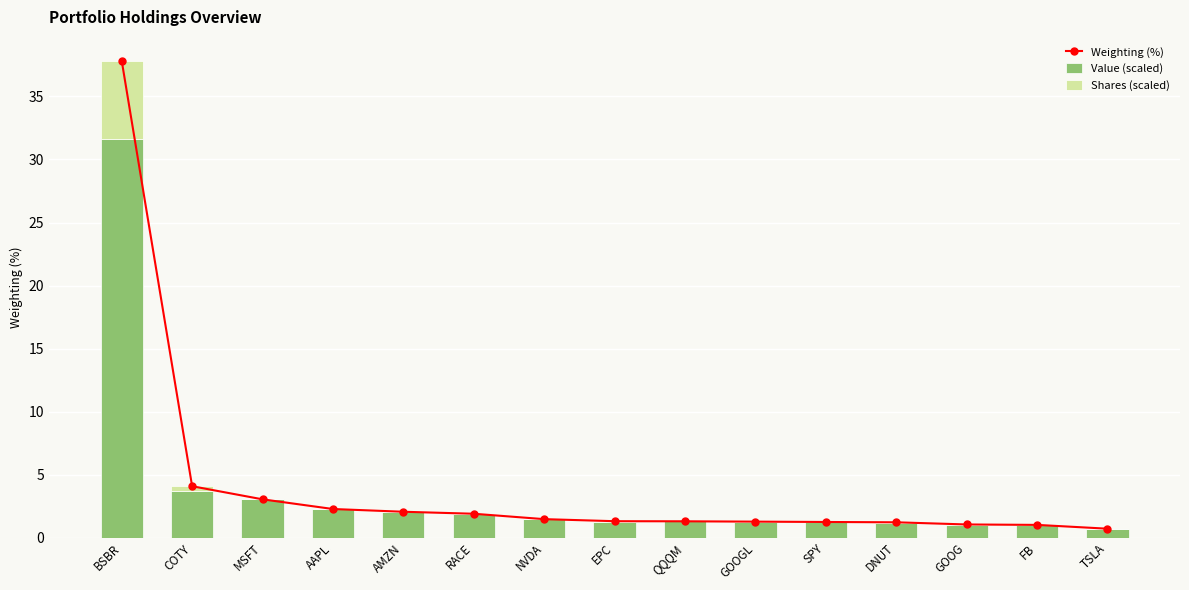

How many categories are shown in the chart?

15